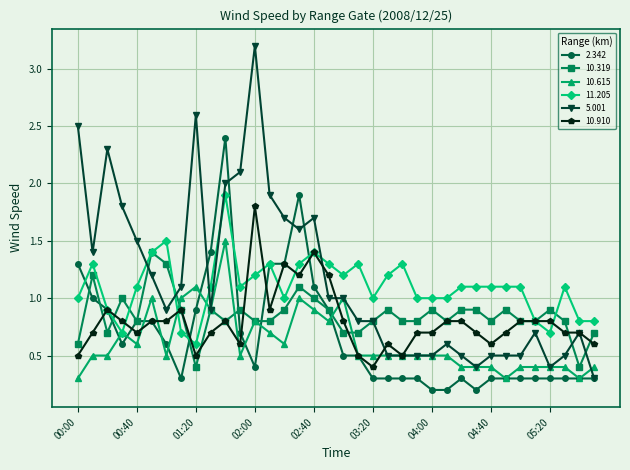

What is the value of the 10.910 point at the 33rd from the left?

0.8